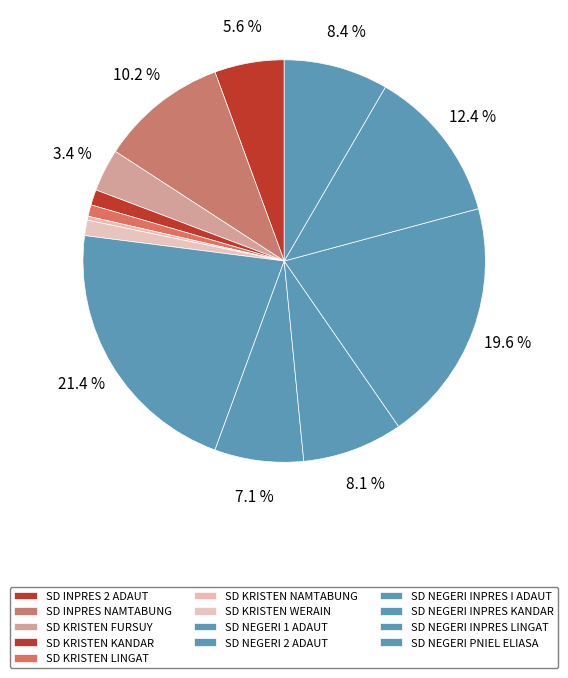

To the nearest percent, what is the average slice percentage?

8%